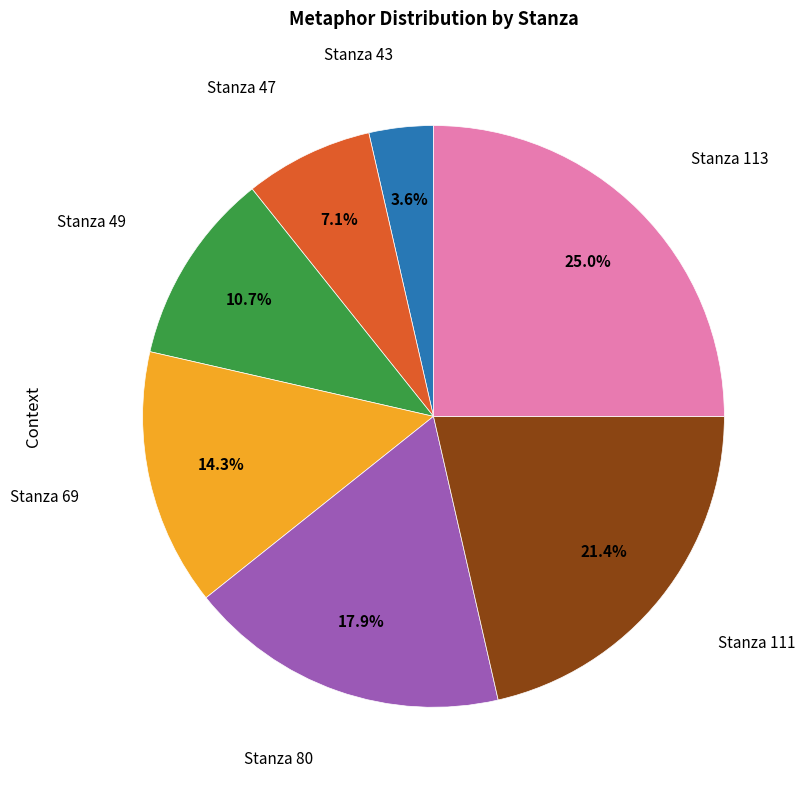

Is there a majority slice in this chart?

No